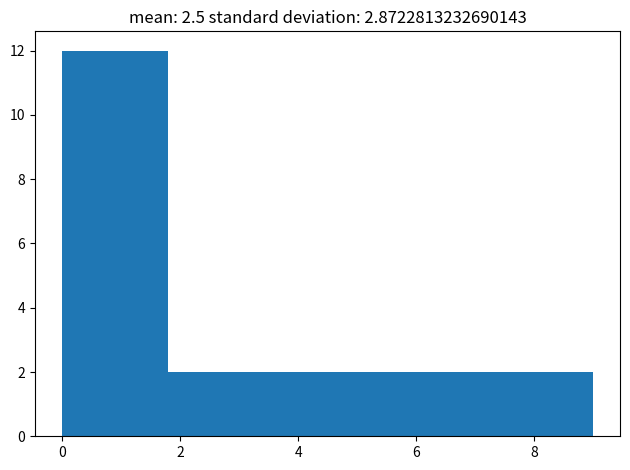

Reading left to right, transcribe this chart: for each bar, give the range it covers on the x-axis and its height. The values are not printed on the chart, so give them approximately, as read against the axis.

0.0 to 1.8: 12
1.8 to 3.6: 2
3.6 to 5.4: 2
5.4 to 7.2: 2
7.2 to 9.0: 2